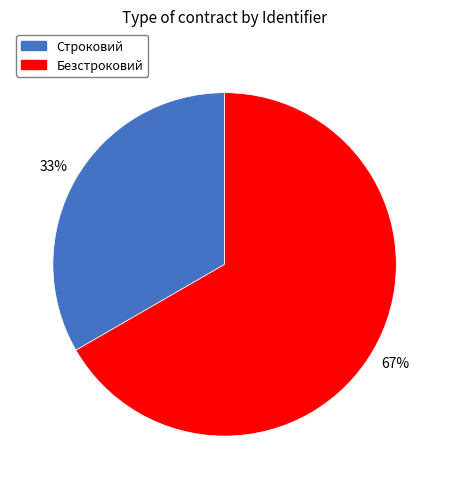

Combined, do Строковий and Безстроковий account for over 50%?

Yes